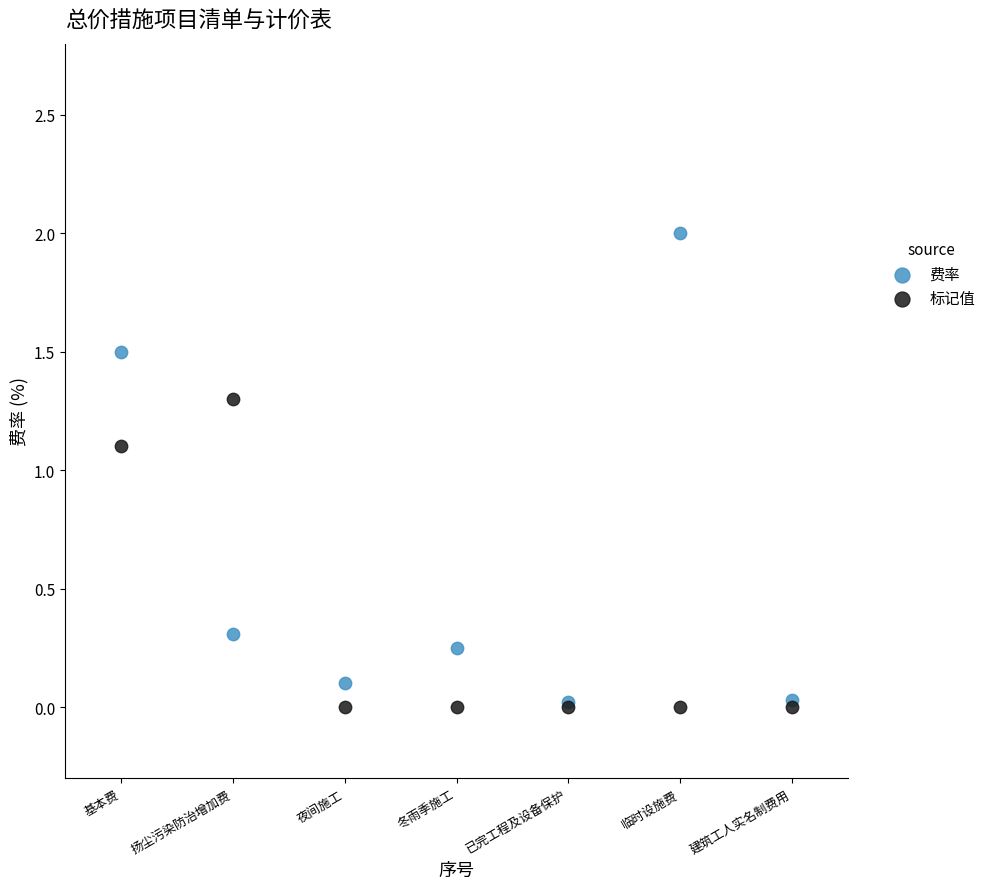

In the 费率 series, what Y value is closest to 1?

1.5